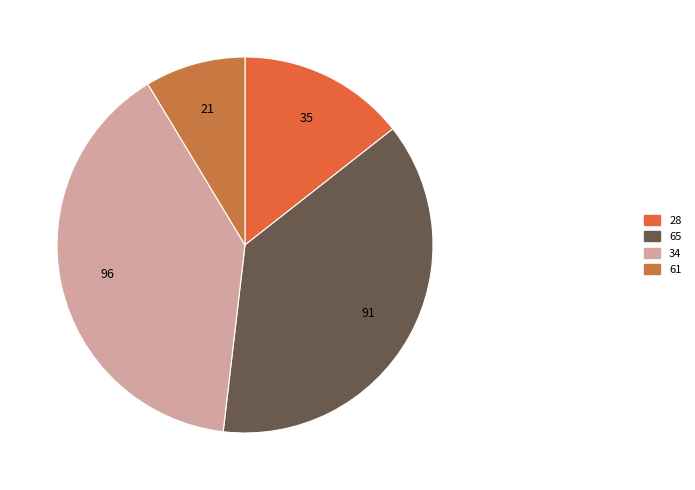

What is the change in value from 65 to 61?

-70